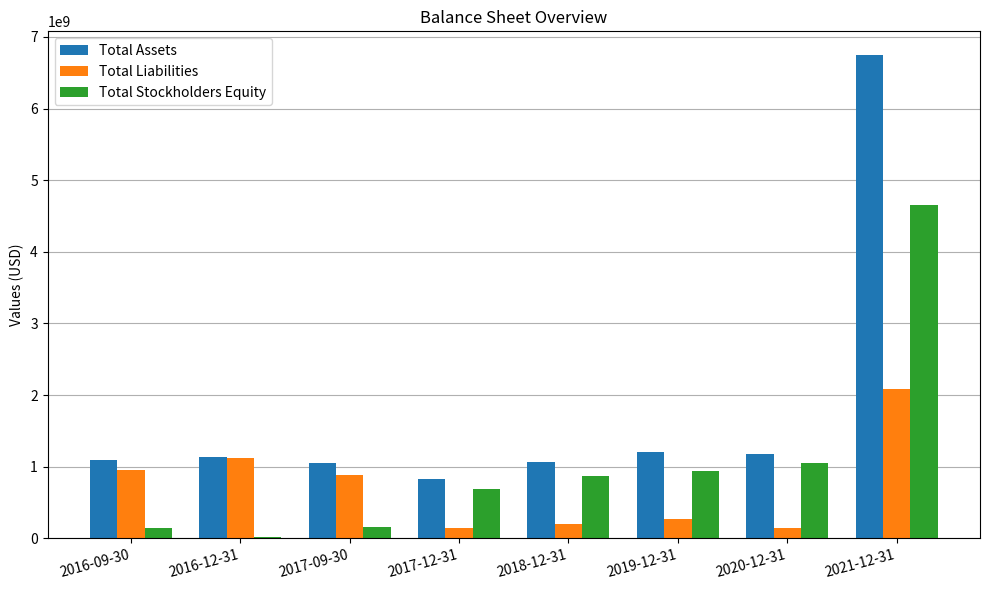

The Total Liabilities series shows 493827448 at 2017-09-30. True or false?

False